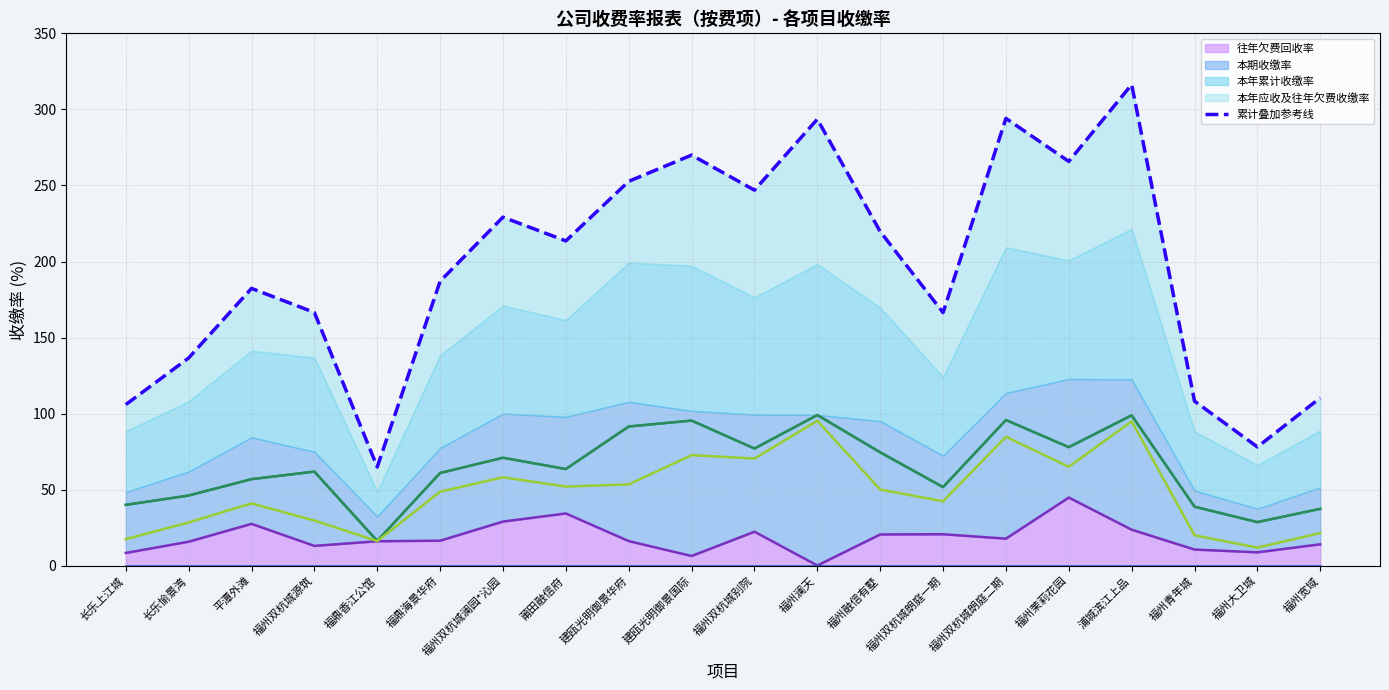

What is the maximum value for 往年欠费回收率?

44.8